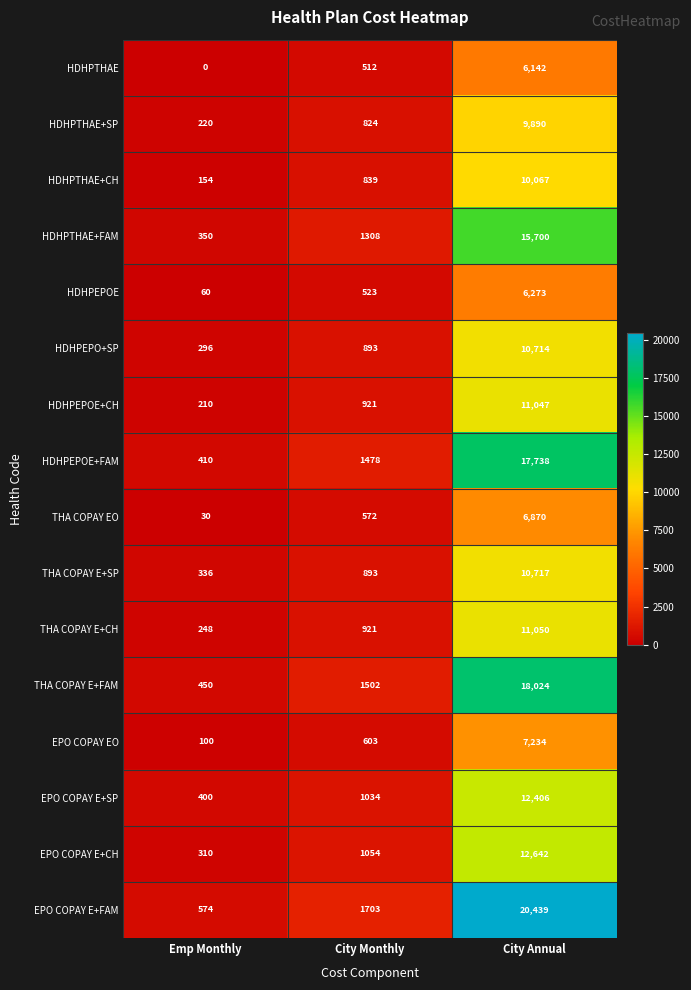

What is the minimum value for EPO COPAY E+FAM?

574